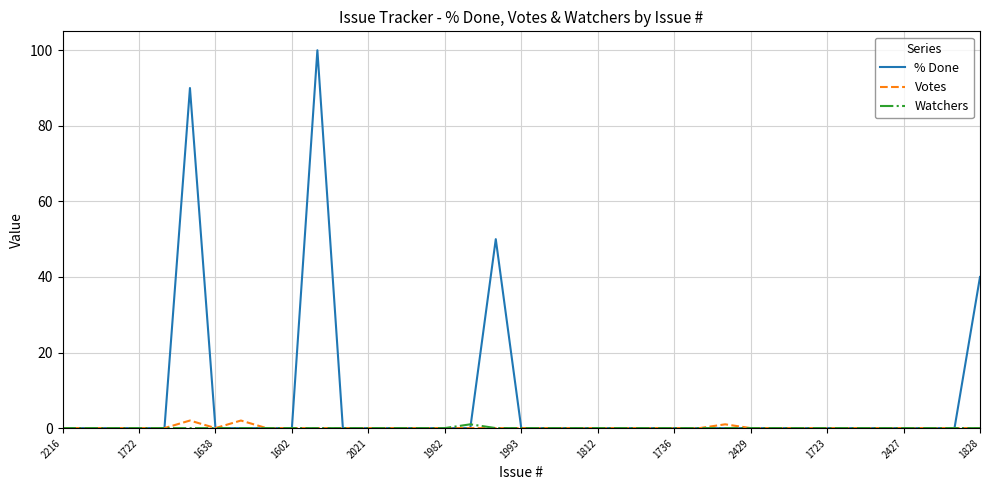

Which series has the largest range (max minus min)?

% Done